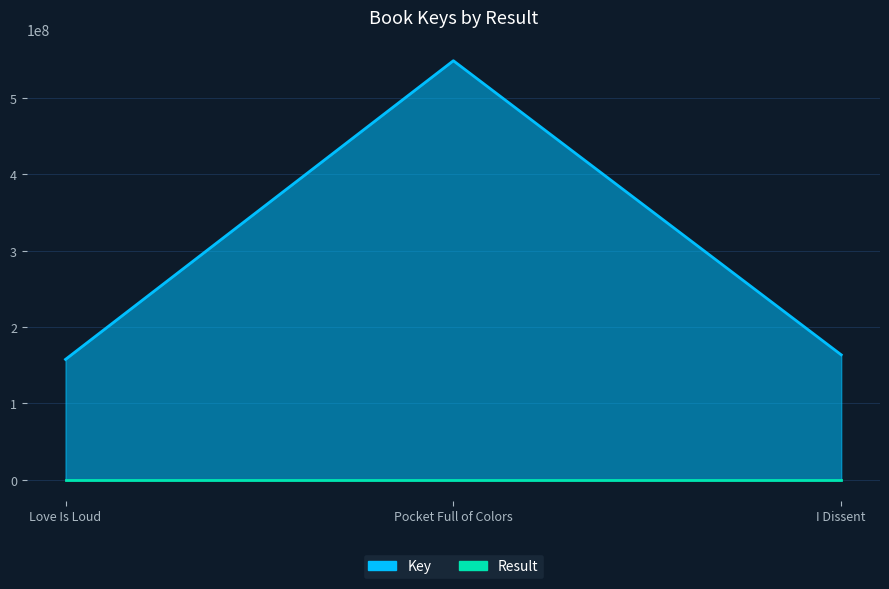

At which label does Key first exceed 163736274?

Pocket Full of Colors